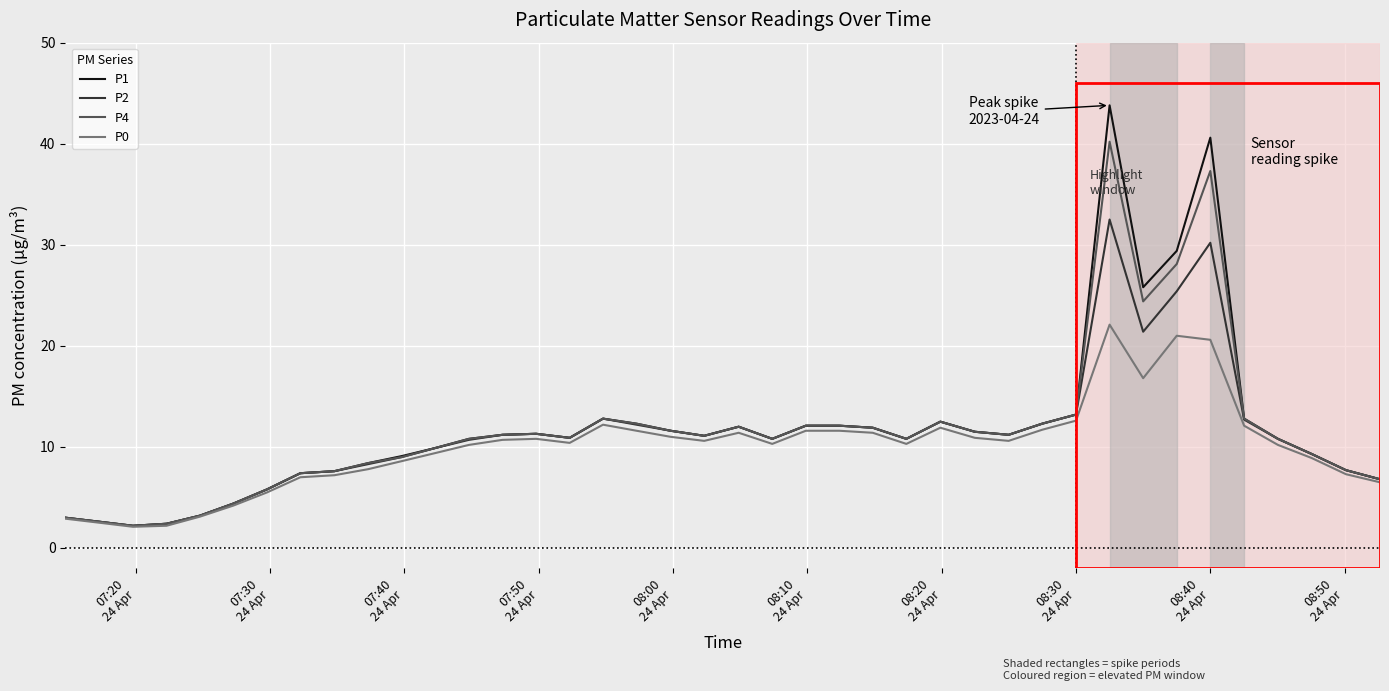

Which series has the widest spread of values?

P1